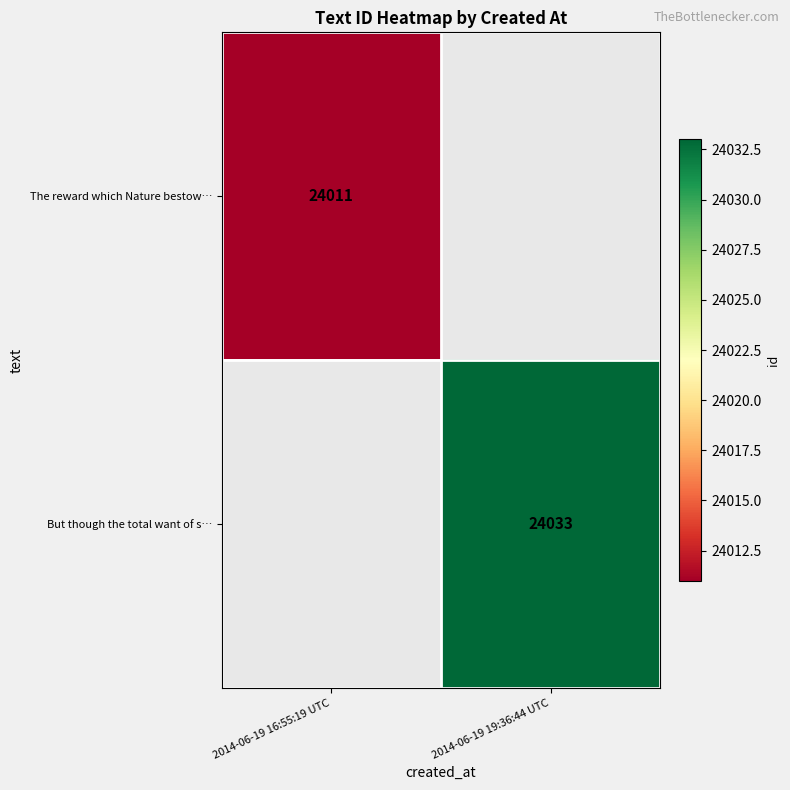

What is the smallest value displayed?

24011.0